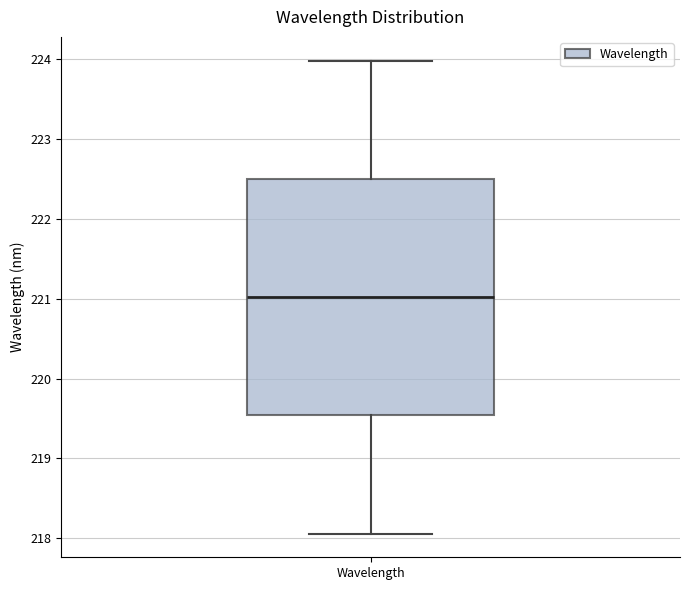

Where is the lower edge of the box for Wavelength on the y-axis? The values are not printed on the chart, so give them approximately, as read against the axis.

219.5